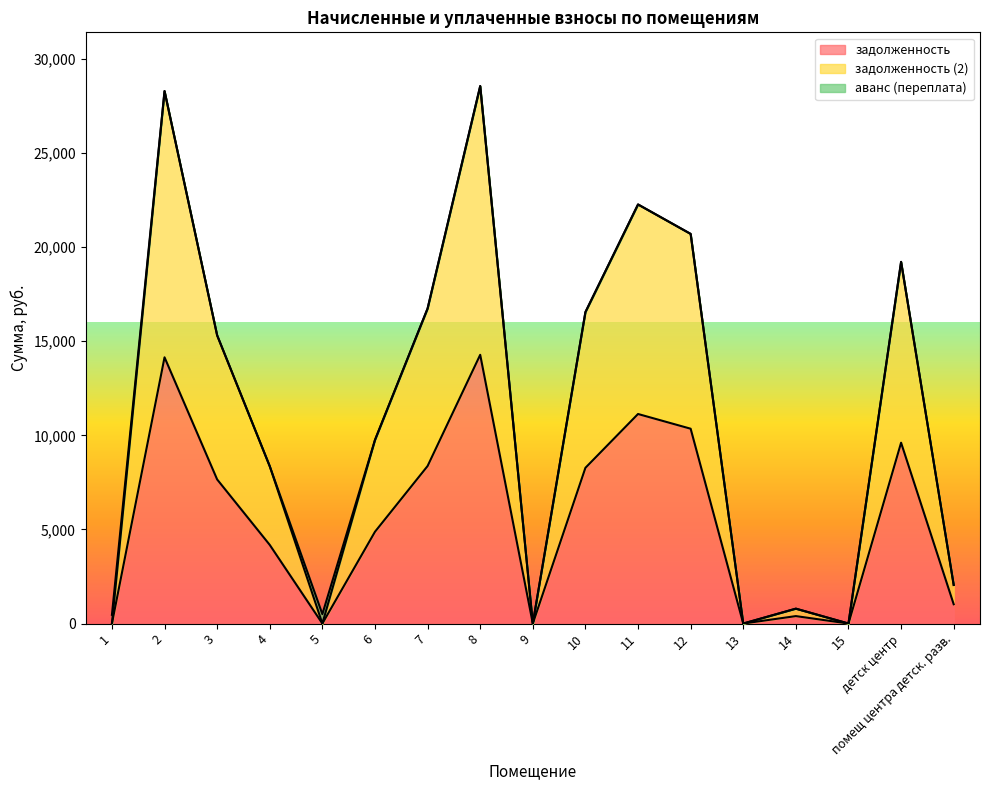

What is the label of the 5th point from the right?

13